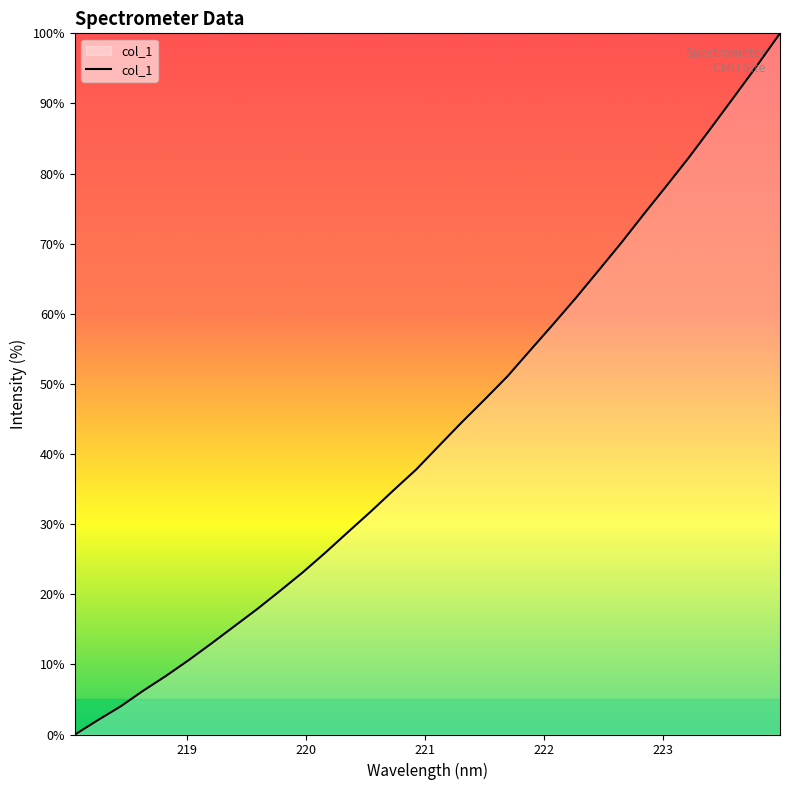

What is the maximum value shown in the chart?

100.0